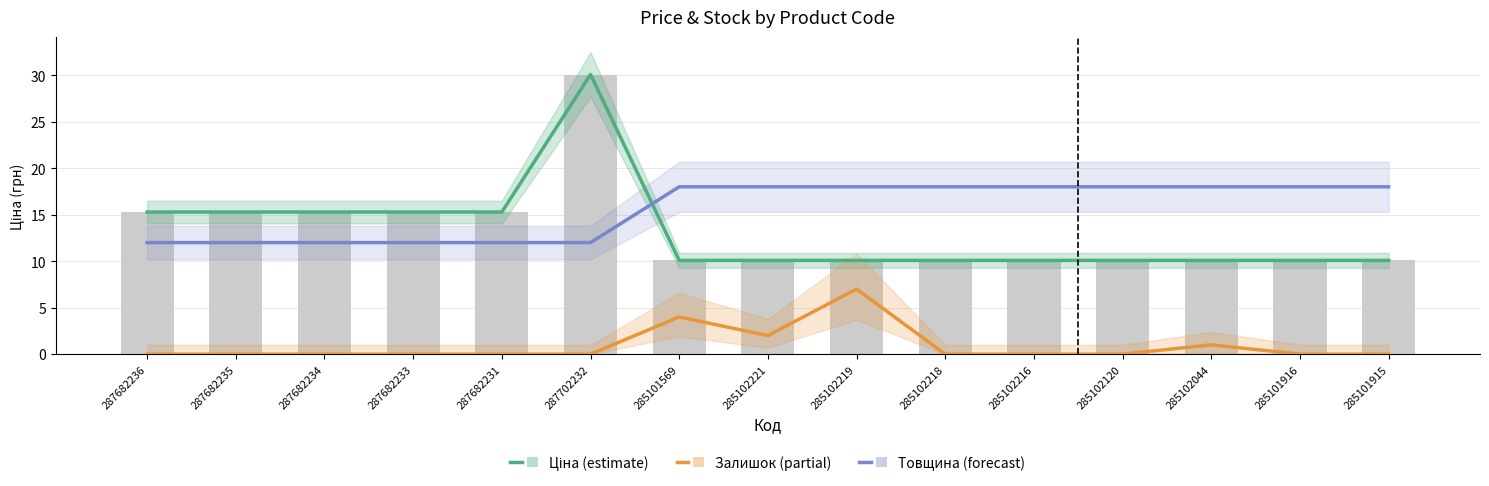

At which label is Товщина closest to 15?

287682236